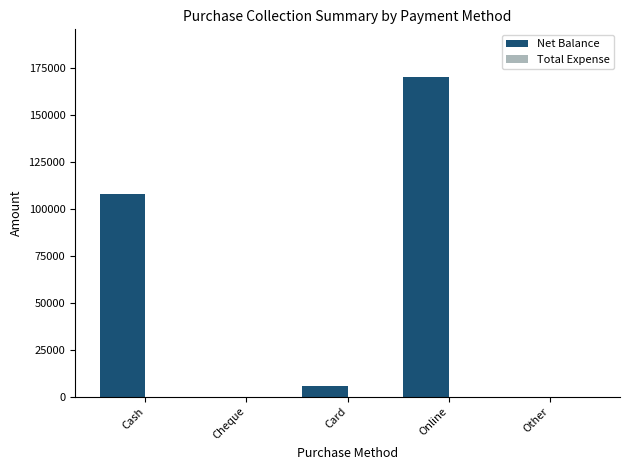

Reading left to right, extract all data points from this chart.

Cash=108076	Cheque=0	Card=5498	Online=170058	Other=0